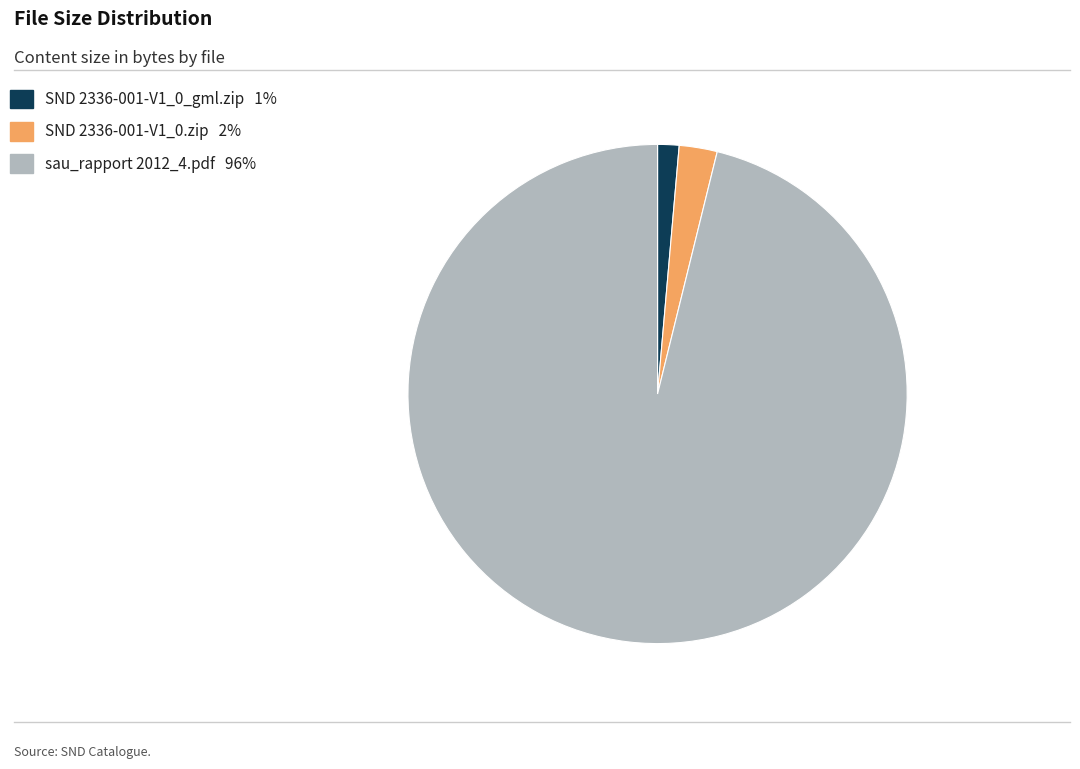

Combined, do SND 2336-001-V1_0.zip 2% and sau_rapport 2012_4.pdf 96% account for over 50%?

Yes